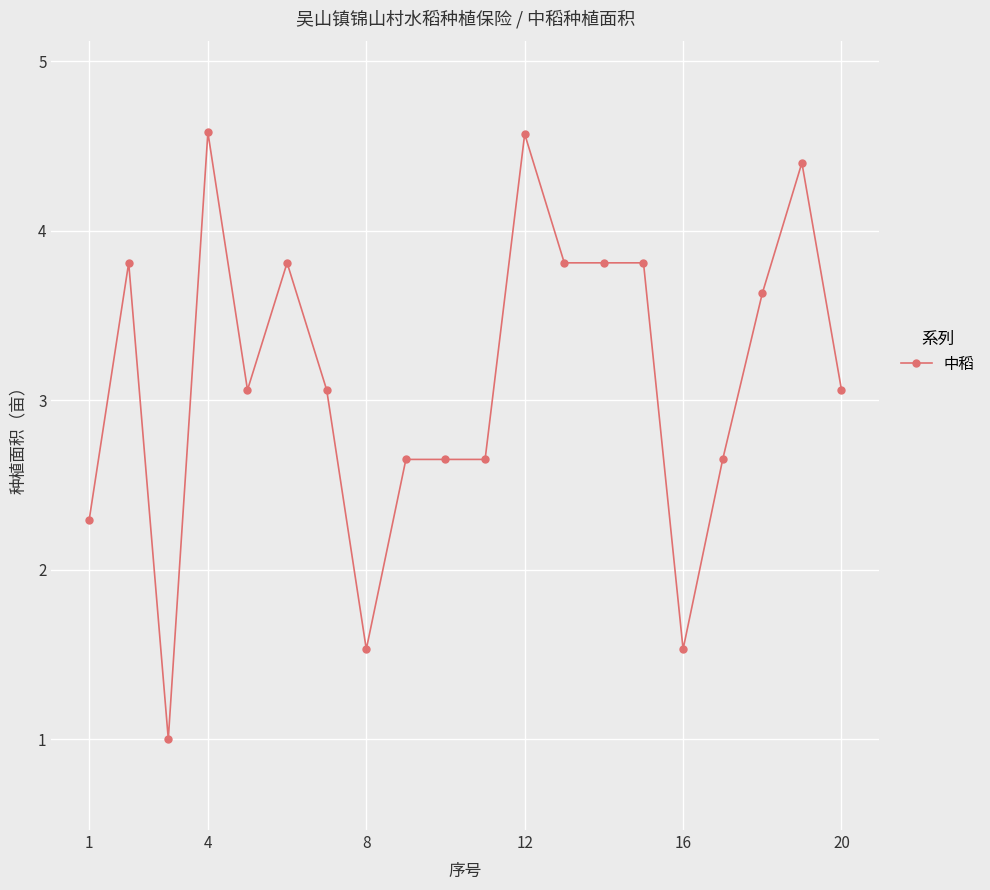

What is the value of the 14th point from the left?

3.8